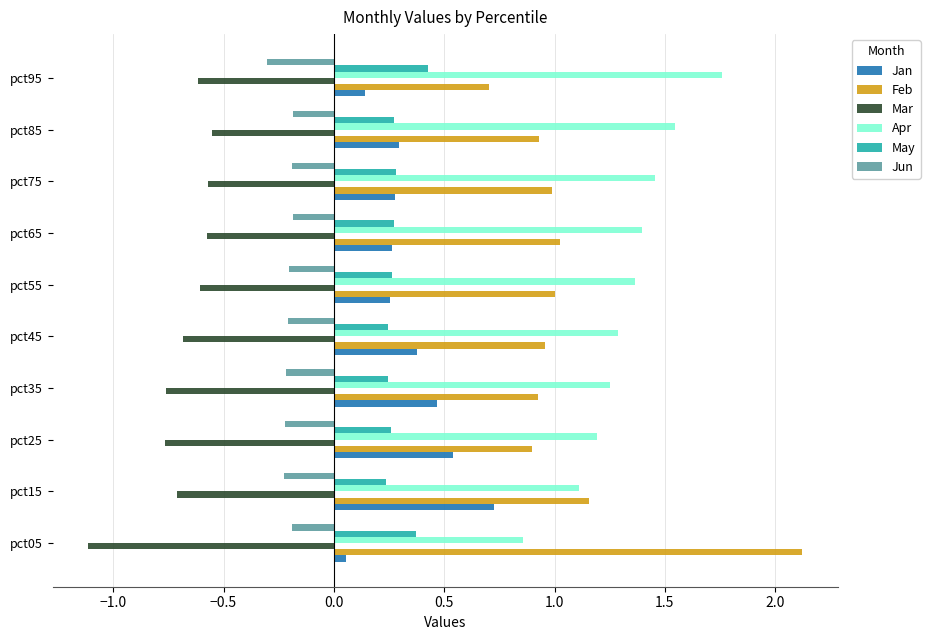

At which label does Apr reach its peak?

pct95